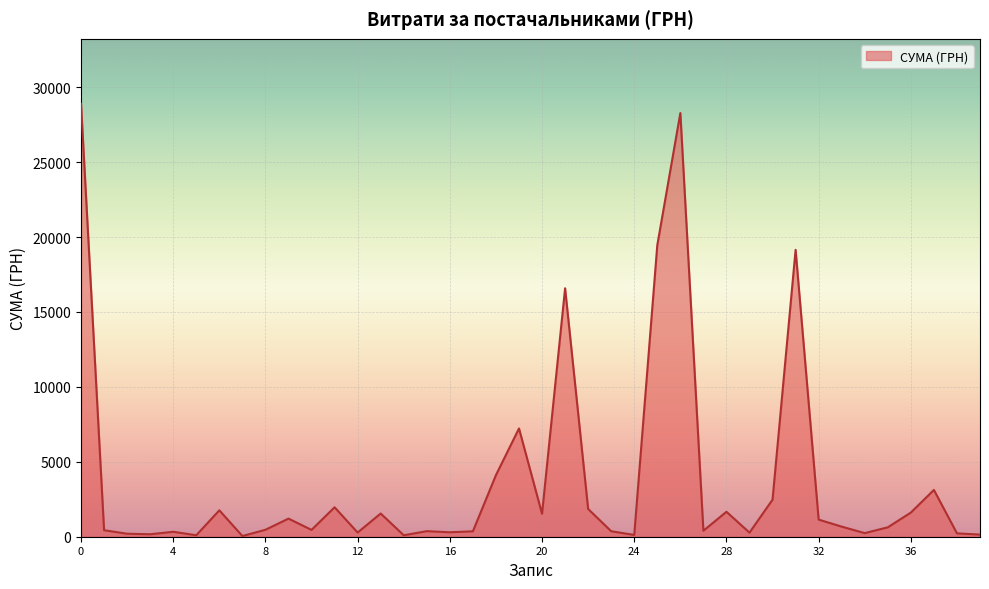

True or false: the data has more than 2 interior local peaks.

True